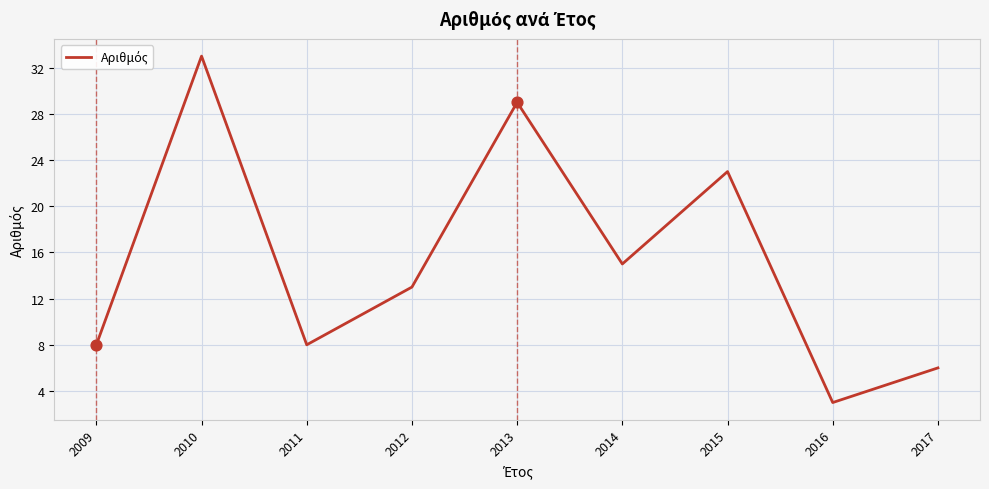

What is the change in value from 2011 to 2015?

+15